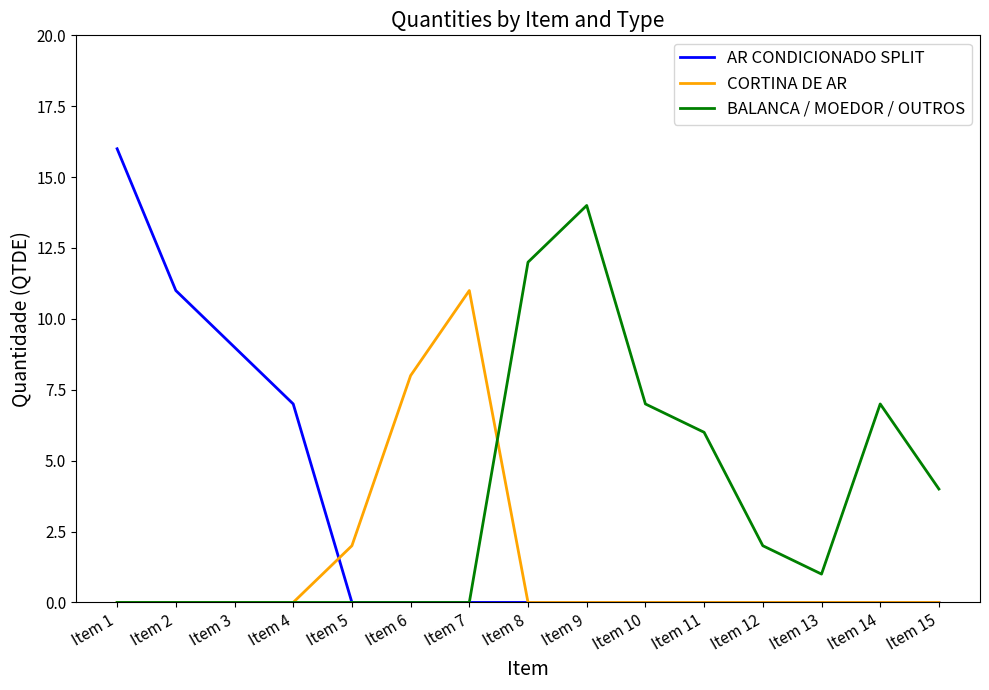

Which series has the widest spread of values?

AR CONDICIONADO SPLIT